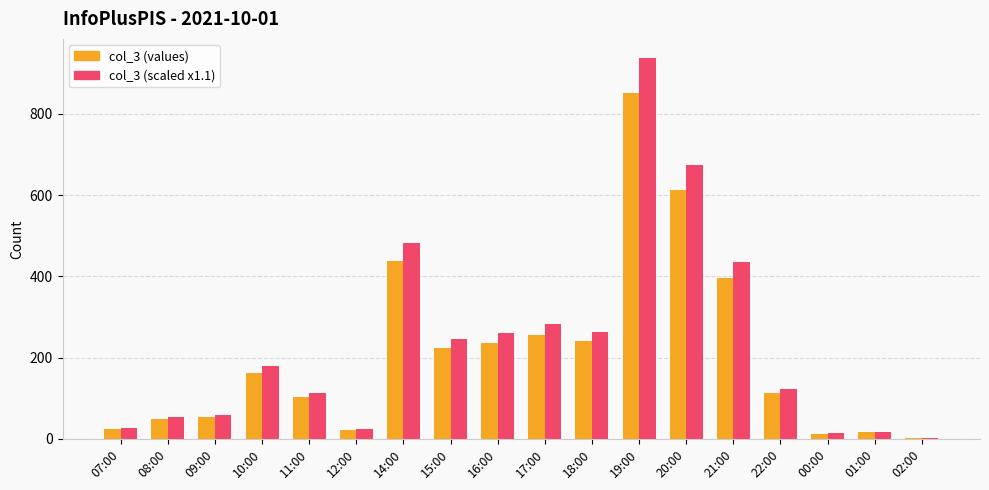

What is the maximum value shown in the chart?

937.2